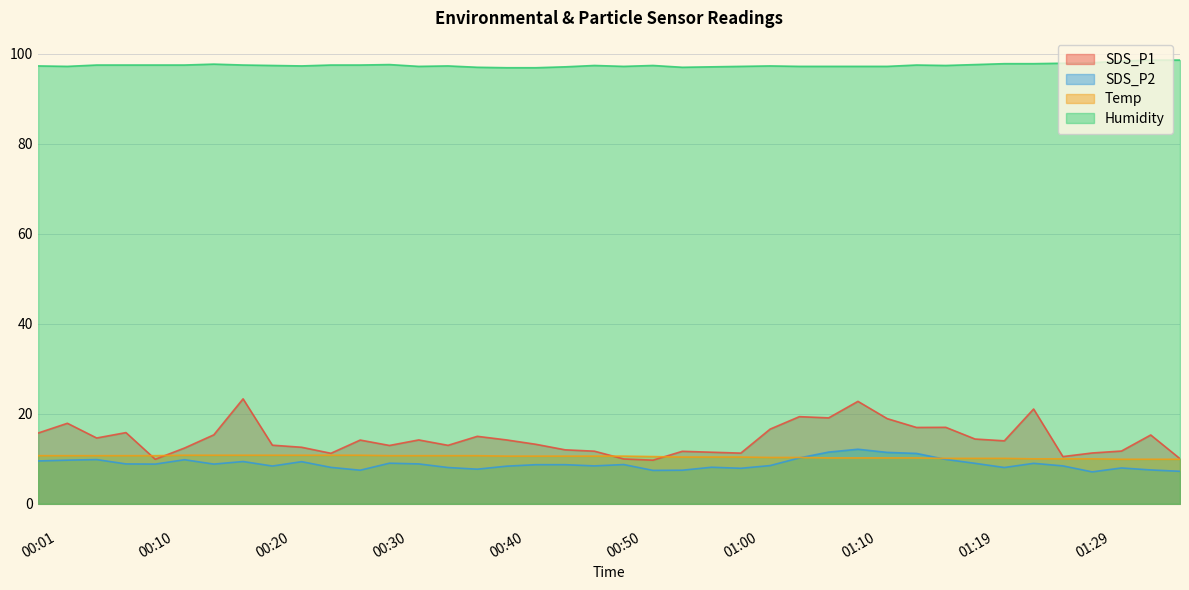

Is it true that Humidity equals 169.0 at 00:30?

False